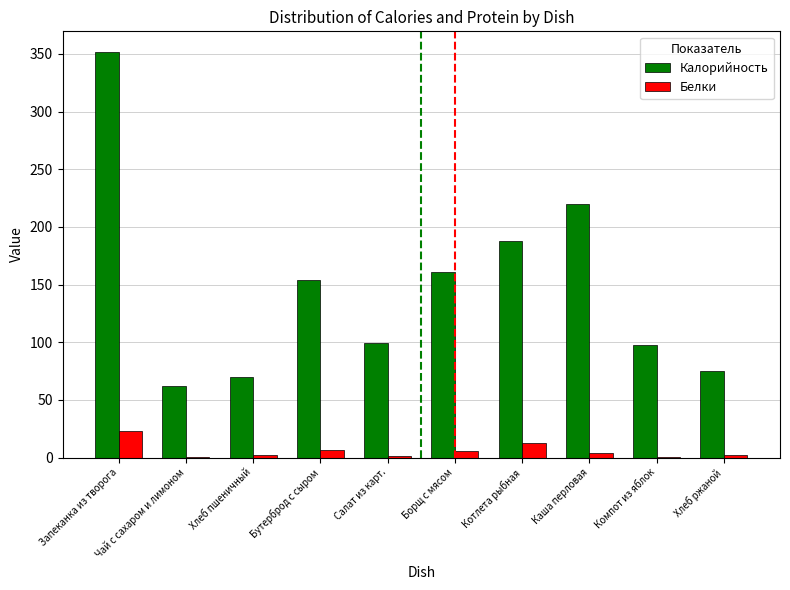

What is the sum of all Калорийность values?

1479.1